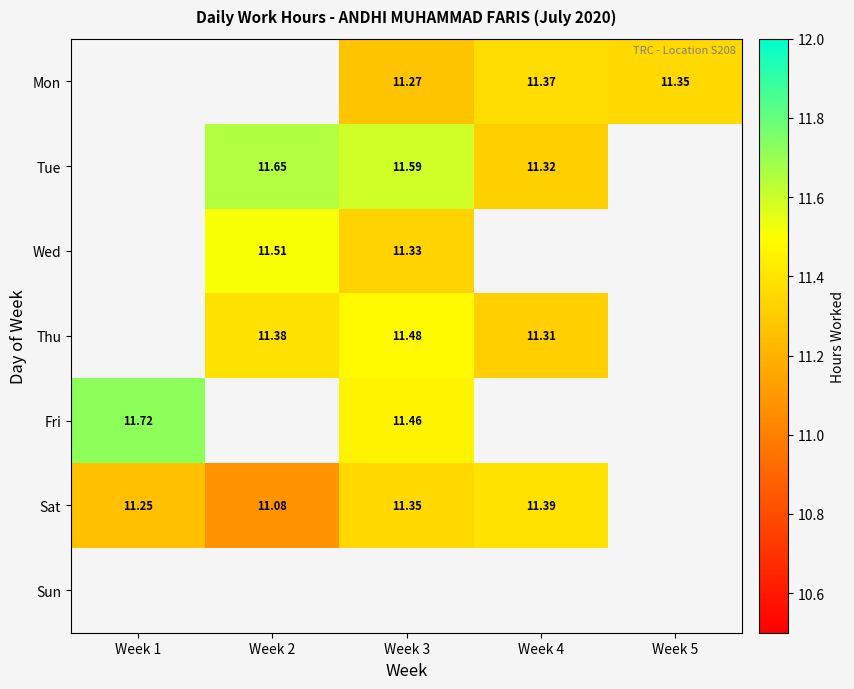

Which series changed the most between Week 1 and Week 2?

Sat